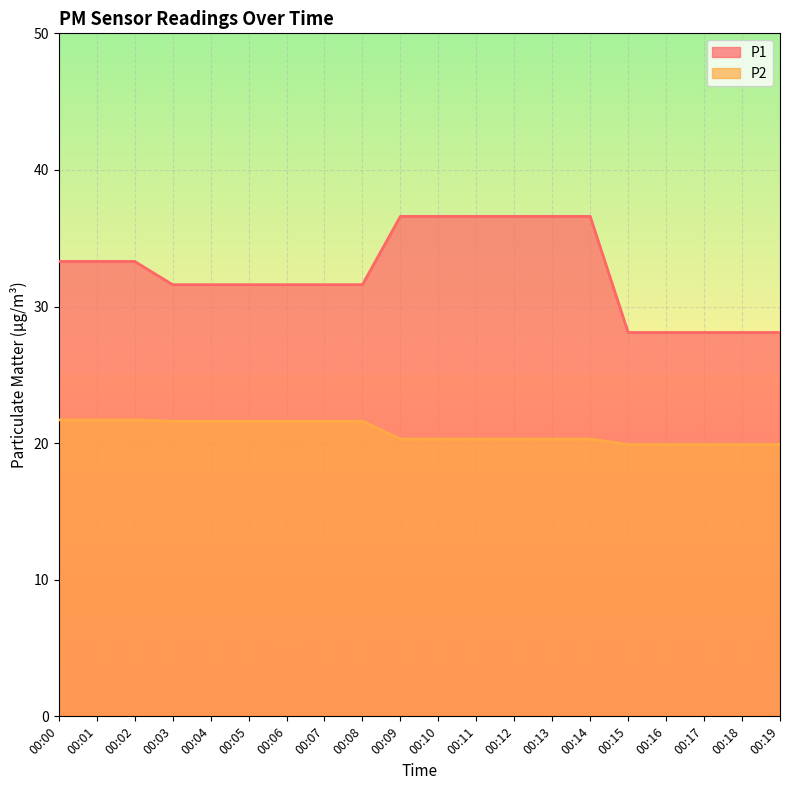

Reading right to left, what are all the values shown in this chart?

P1: 28.1	28.1	28.1	28.1	28.1	36.6	36.6	36.6	36.6	36.6	36.6	31.6	31.6	31.6	31.6	31.6	31.6	33.3	33.3	33.3
P2: 19.9	19.9	19.9	19.9	19.9	20.3	20.3	20.3	20.3	20.3	20.3	21.6	21.6	21.6	21.6	21.6	21.6	21.7	21.7	21.7